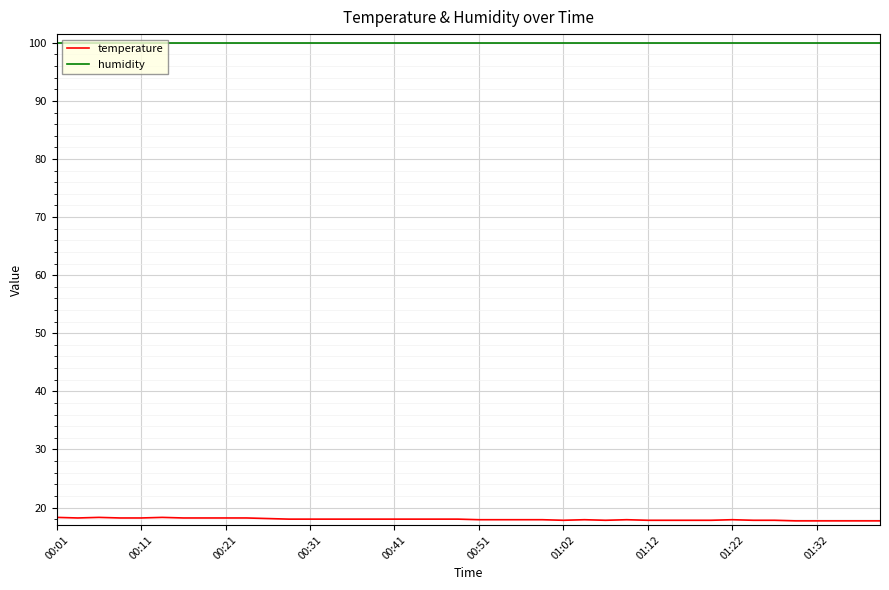

True or false: humidity and temperature cross at least once.

False